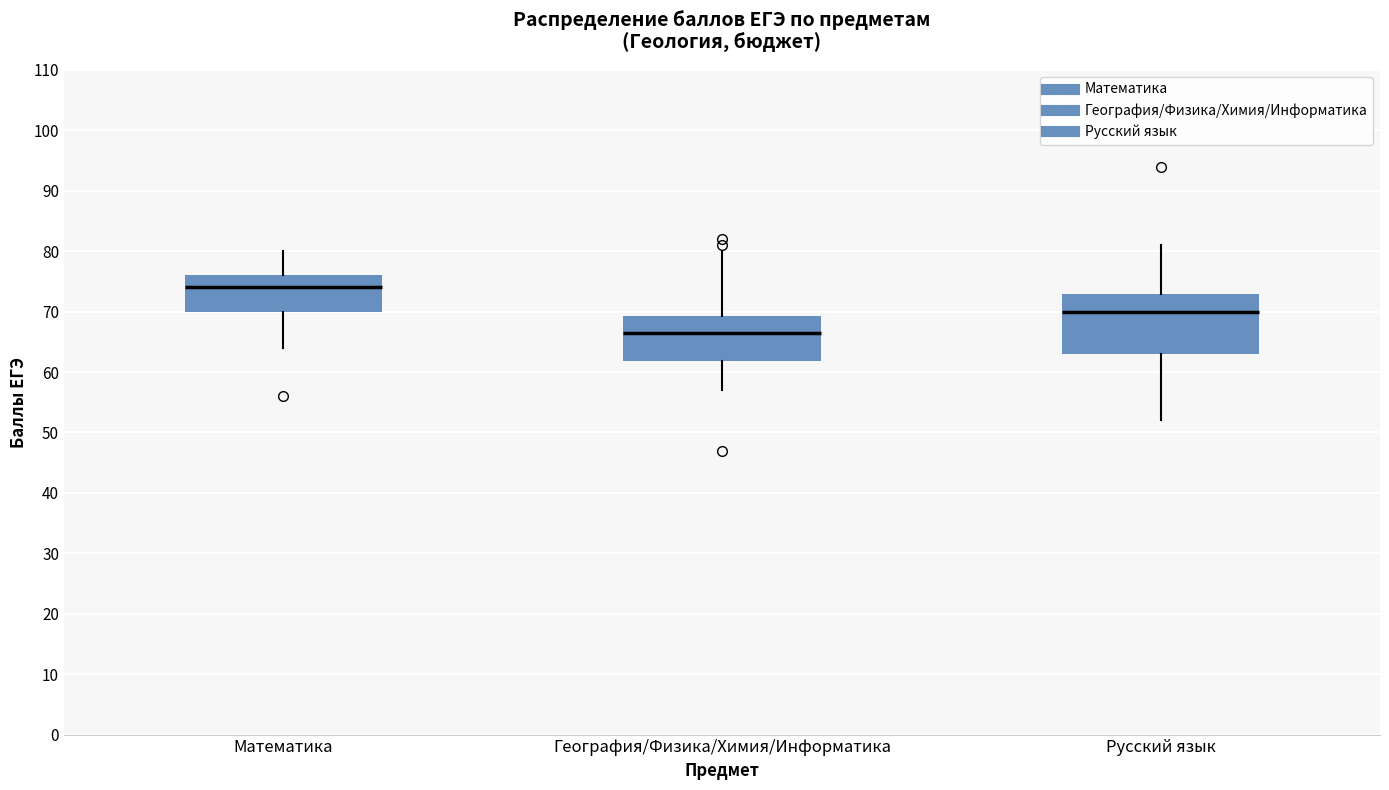

Reading left to right, read every box against the y-axis: the position of its median line, the range the box covers, and the ends of its whiskers. The values are not printed on the chart, so give them approximately, as read against the axis.

Математика: median 74, box 70 to 76, whiskers 64 to 80
География/Физика/Химия/Информатика: median 67, box 62 to 69, whiskers 57 to 80
Русский язык: median 70, box 63 to 73, whiskers 52 to 81